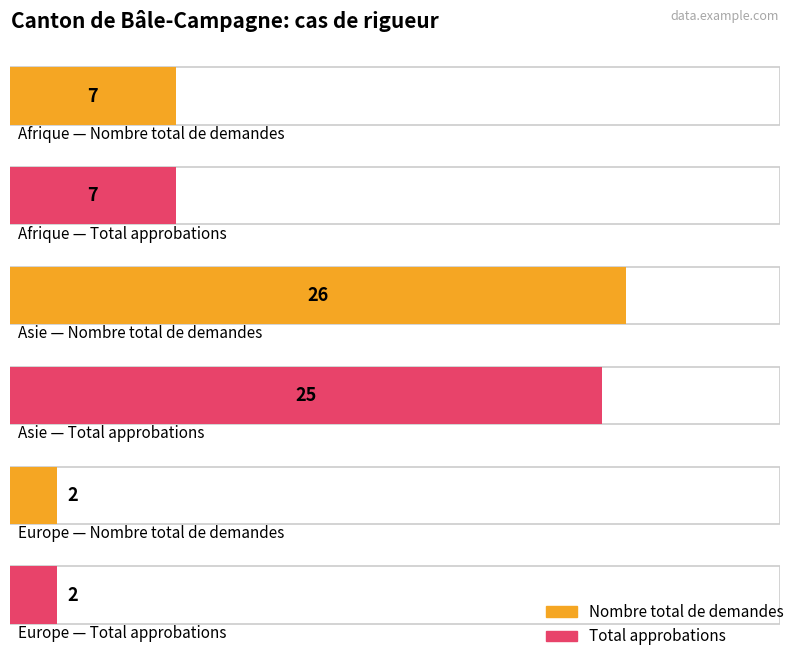

What is the label of the 1st bar from the left?

Afrique